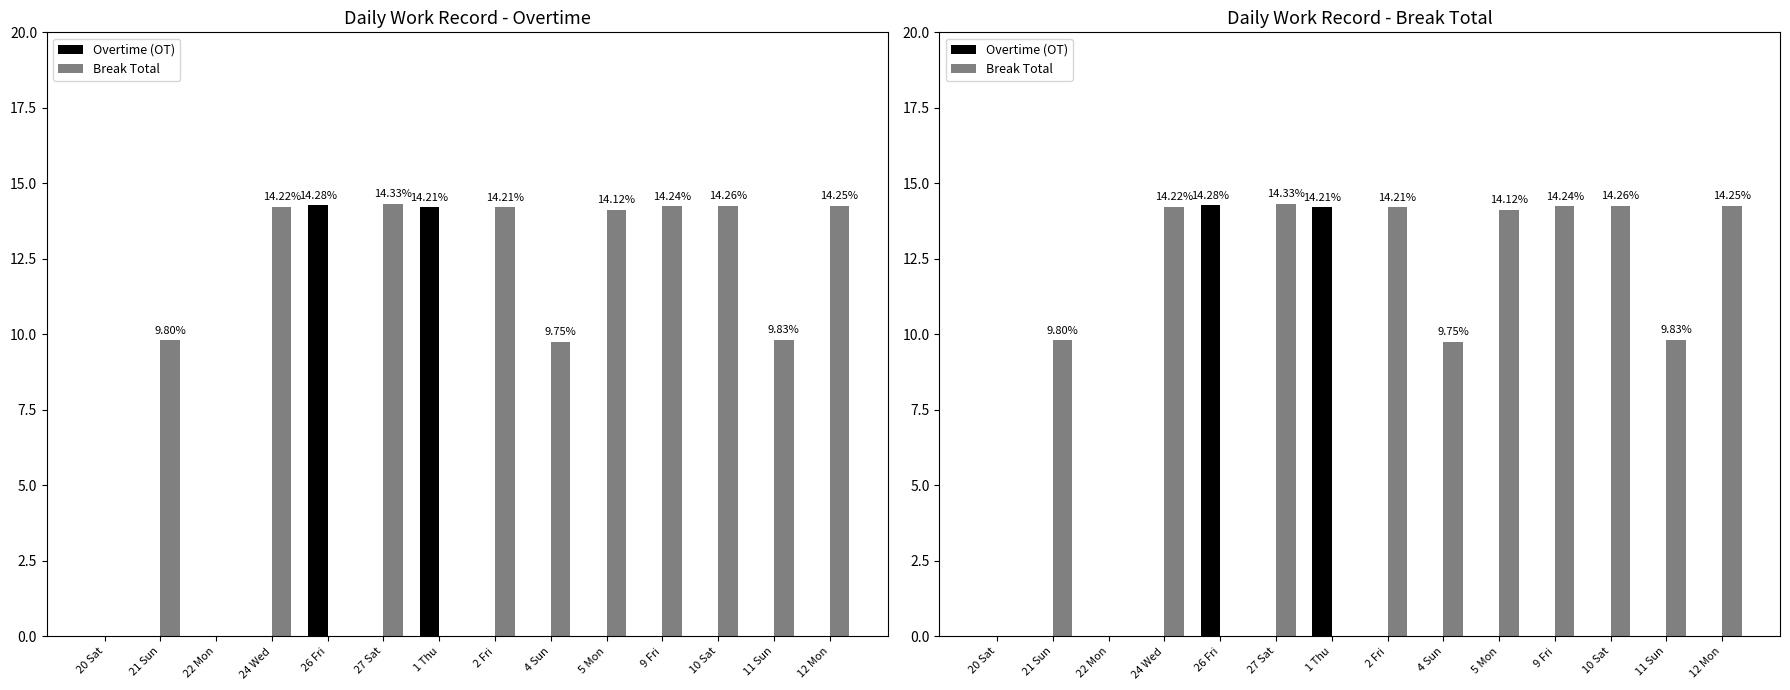

Is the value of Break Total at 12 Mon greater than the value of Overtime (OT) at 24 Wed?

Yes